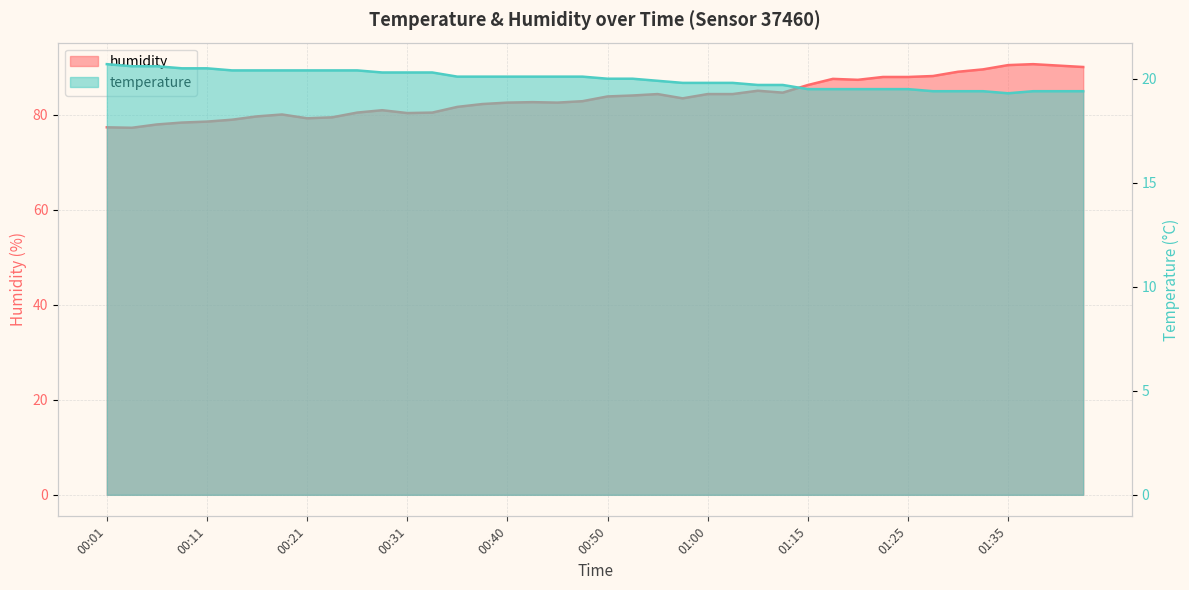

At which label does temperature first exceed 20?

00:01